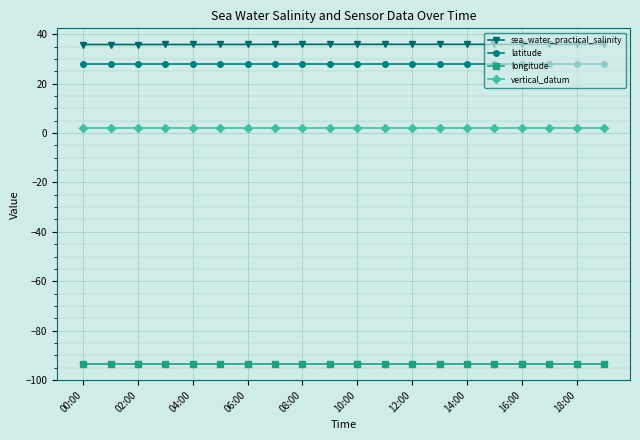

Which series has the largest total across all categories?

sea_water_practical_salinity